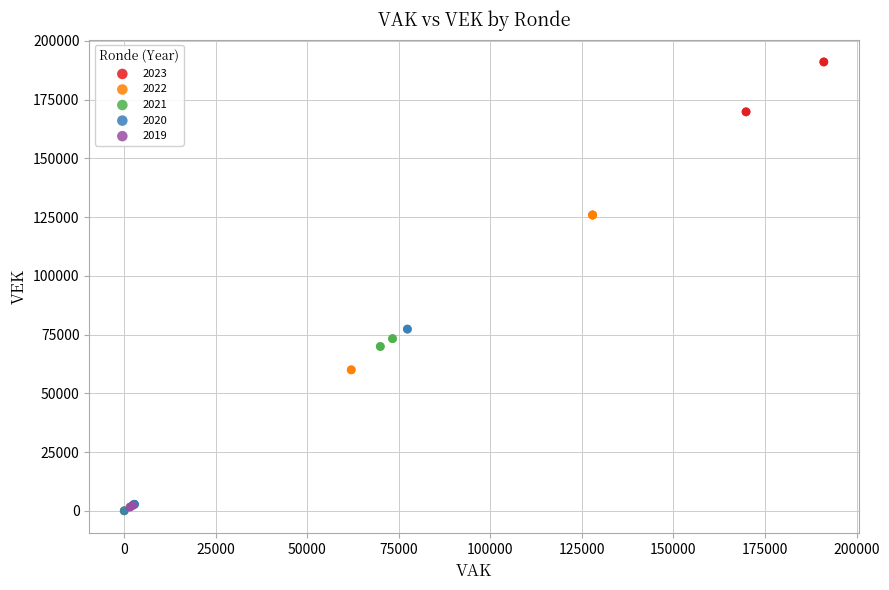

Which series has the largest Y range (max minus min)?

2022